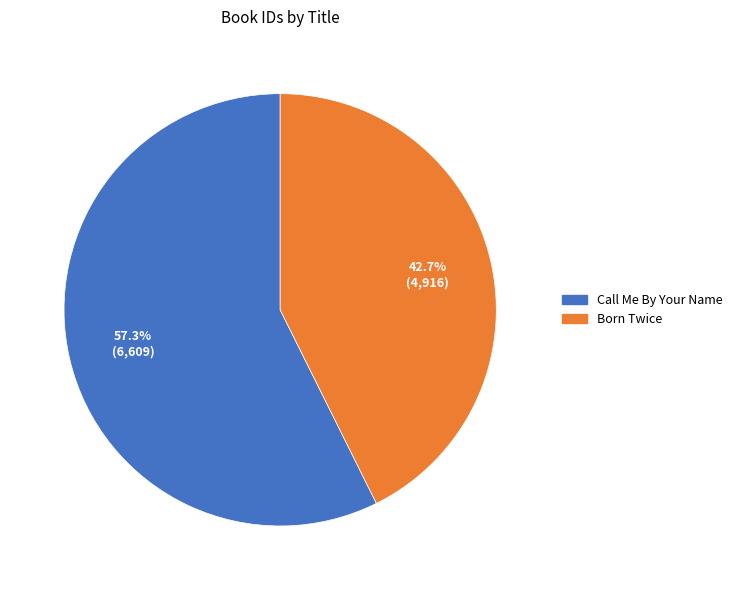

What is the largest slice in the pie chart?

Call Me By Your Name